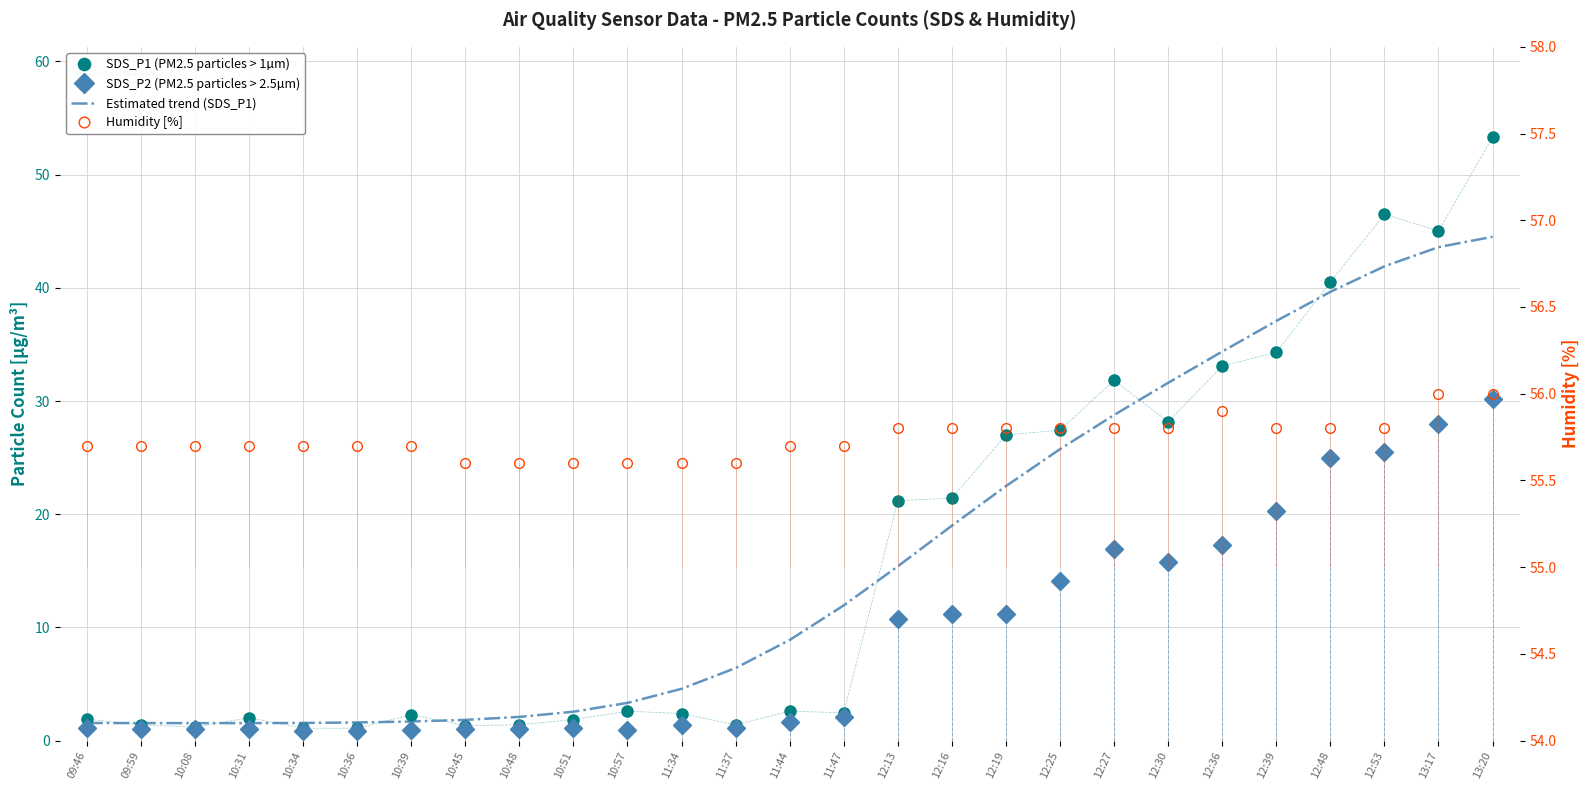

What are all the series names shown in the legend?

SDS_P1 (PM2.5 particles > 1µm), SDS_P2 (PM2.5 particles > 2.5µm), Estimated trend (SDS_P1), Humidity [%]